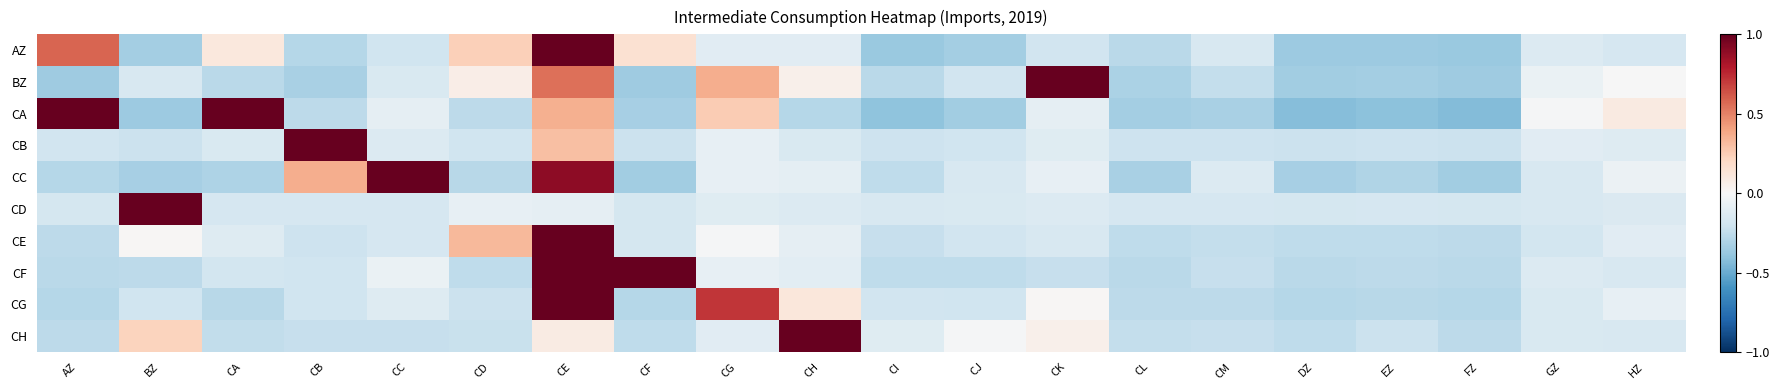

Count the number of data series in this chart.

10